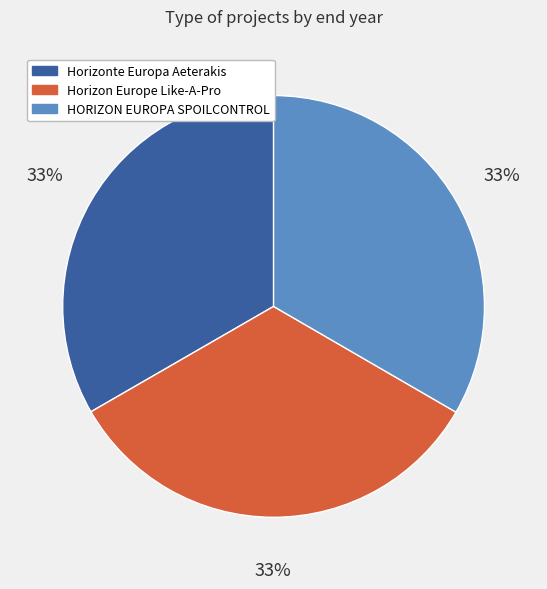

Approximately how many times larger is the value at Horizonte Europa Aeterakis compared to Horizon Europe Like-A-Pro?

1.0